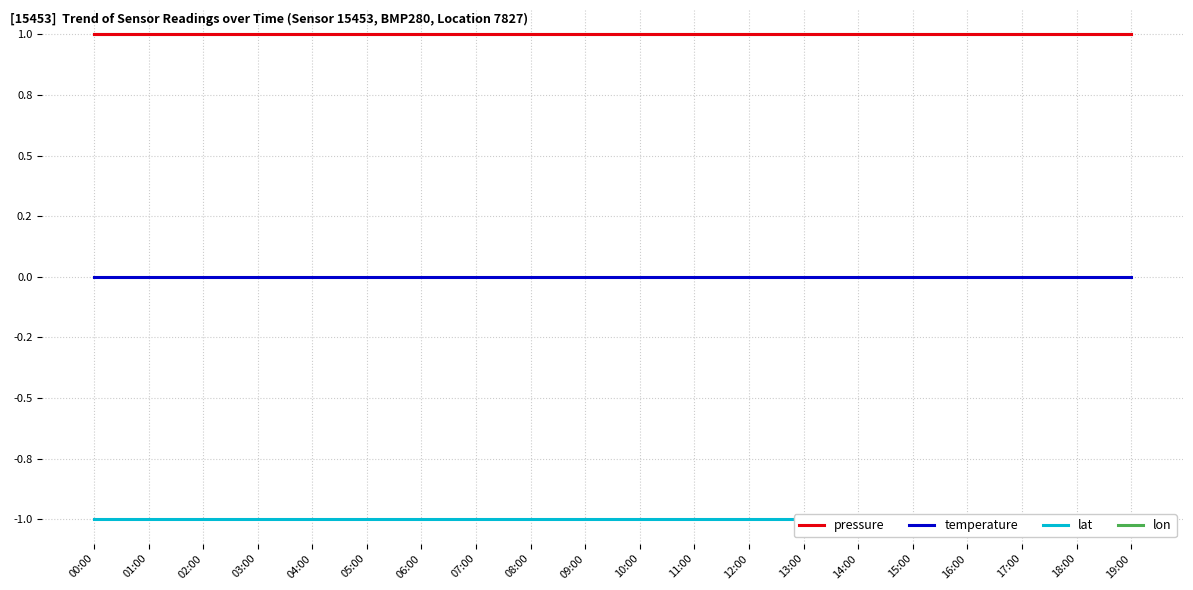

Which category has the highest value in the temperature series?

00:00